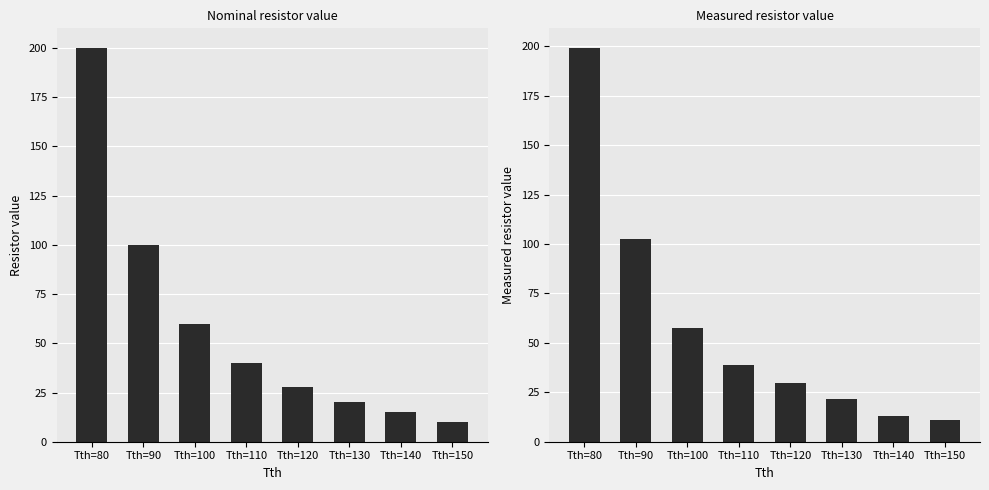

What is the lowest value of the measured series?

10.8